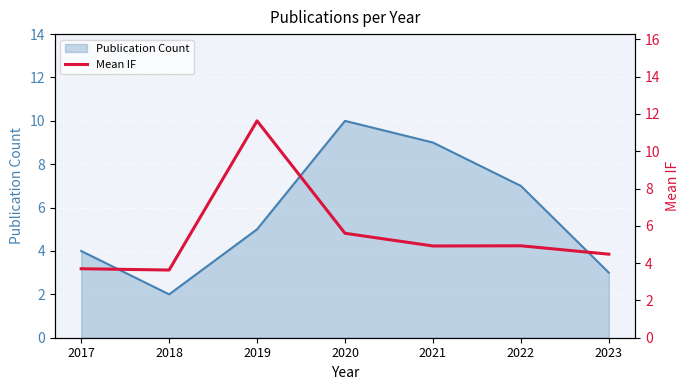

List the labels in order of Publication Count value, smallest first.

2018, 2023, 2017, 2019, 2022, 2021, 2020